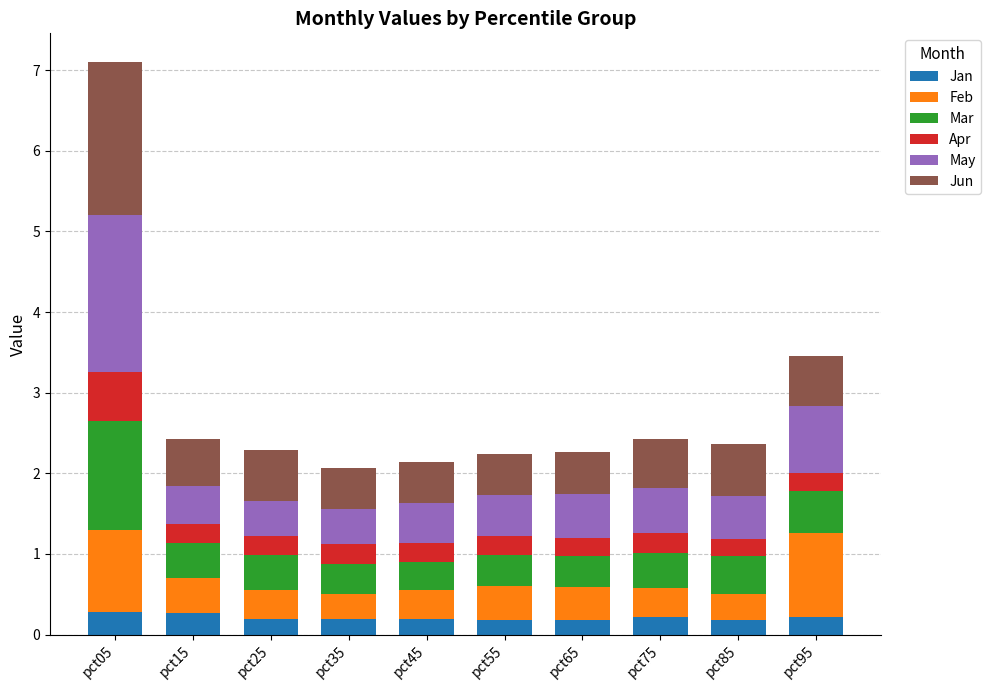

What is the sum of all Jan values?

2.1